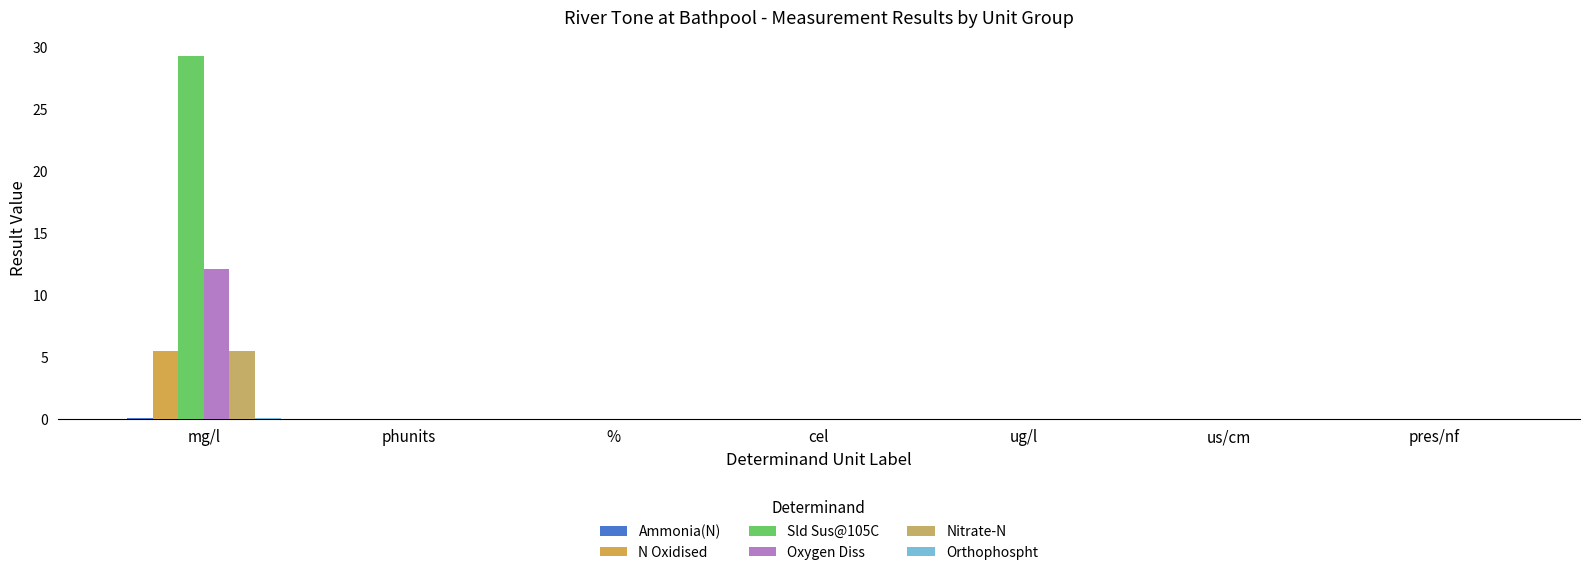

What is the label of the 5th bar from the right?

%